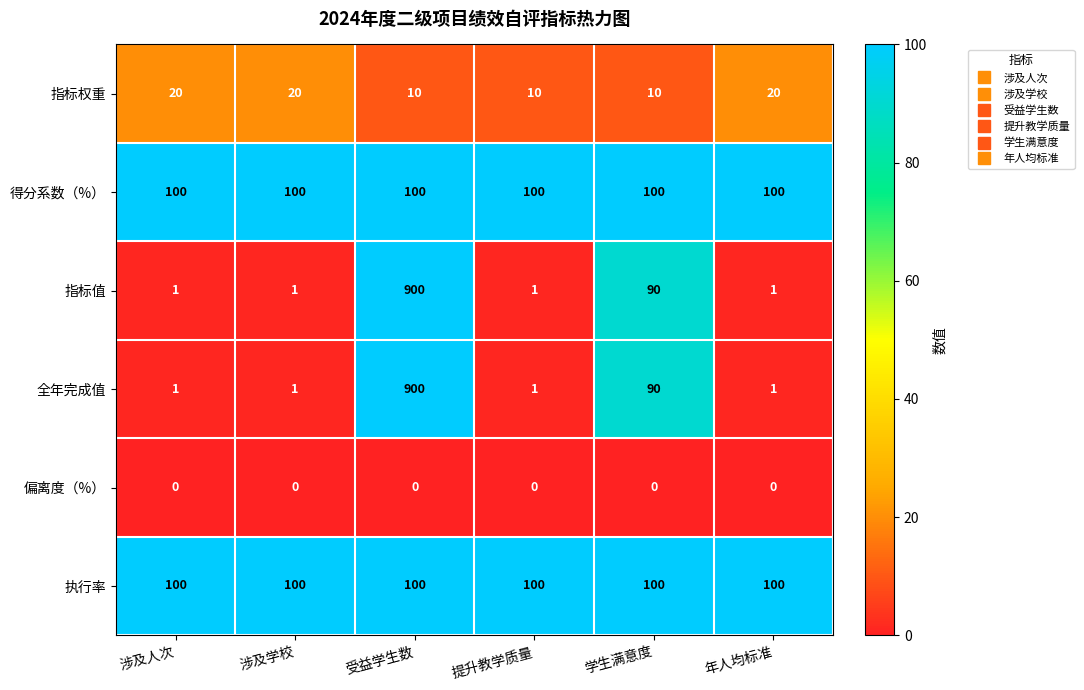

The 全年完成值 series shows 1 at 提升教学质量. True or false?

True